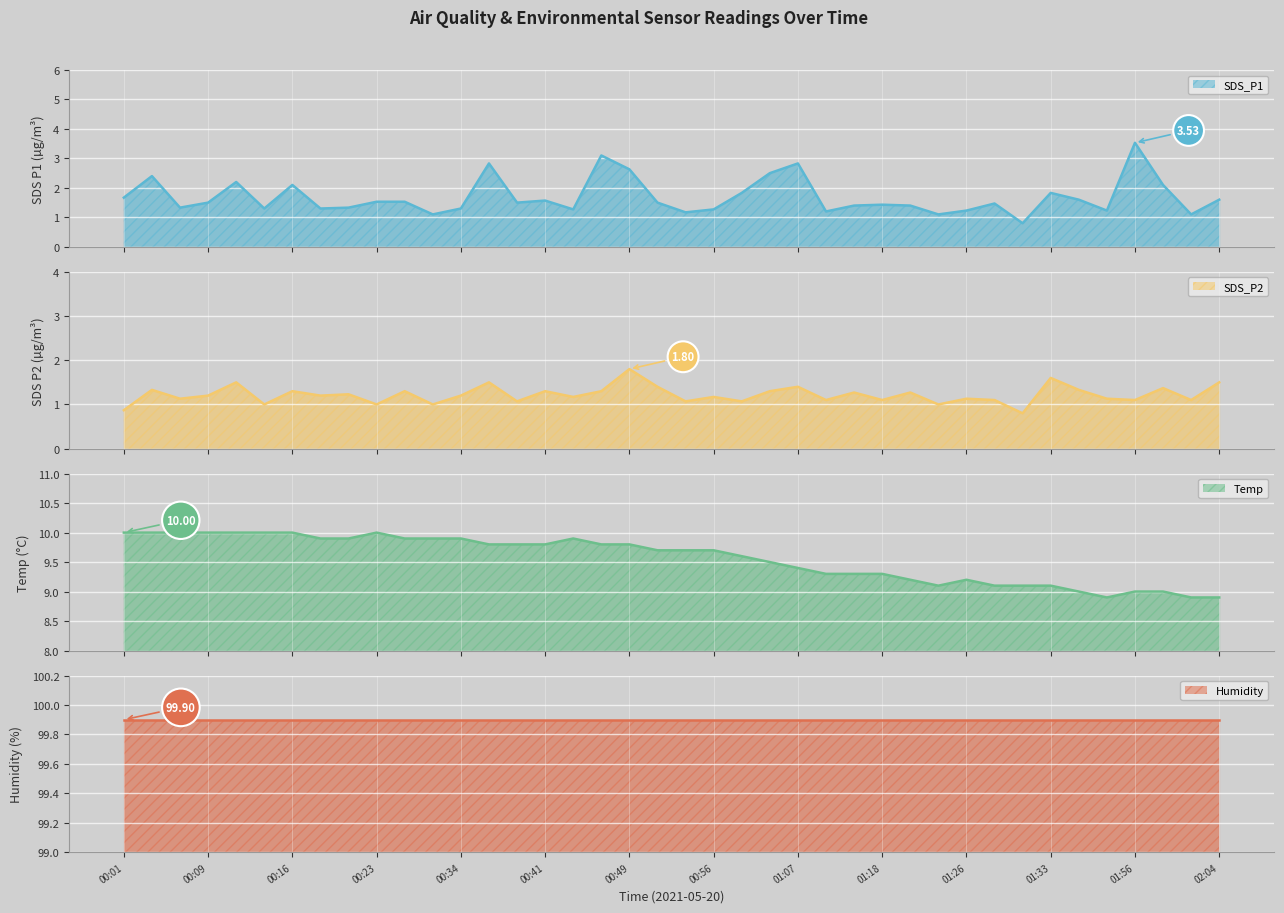

What is the difference between the second highest and second lowest values in the SDS_P2 series?

0.7